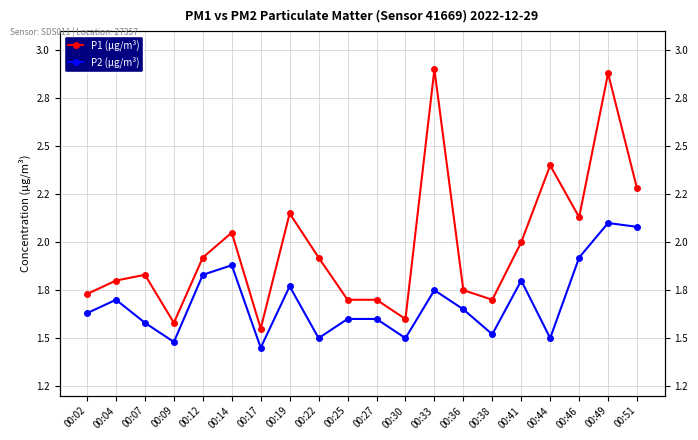

What is the value of the P2 (µg/m³) point at the 6th from the left?

1.9